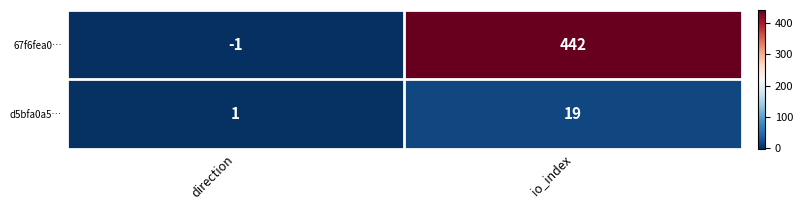

Reading right to left, what are all the values shown in this chart?

67f6fea0…: io_index=442	direction=-1
d5bfa0a5…: io_index=19	direction=1